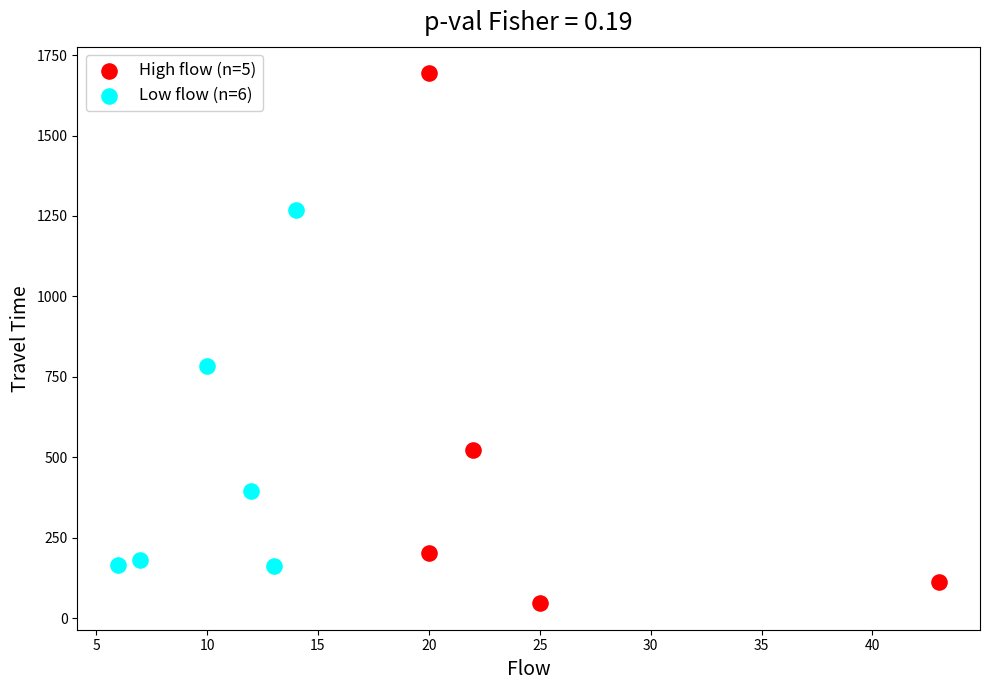

Which series reaches the maximum Y coordinate?

High flow (n=5)